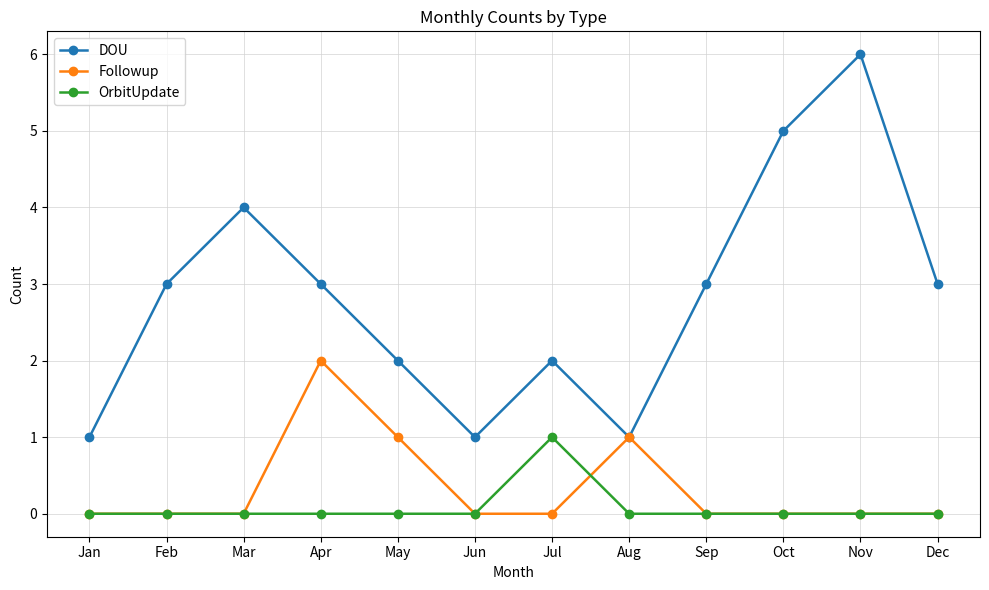

Which series has the widest spread of values?

DOU